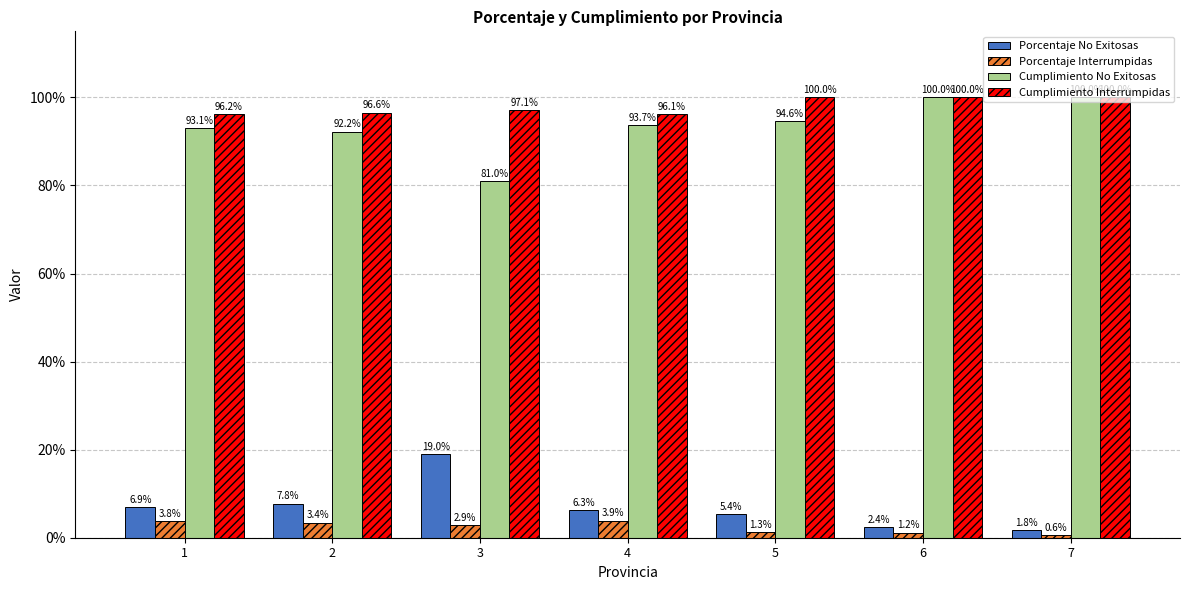

Does the chart contain any negative values?

No